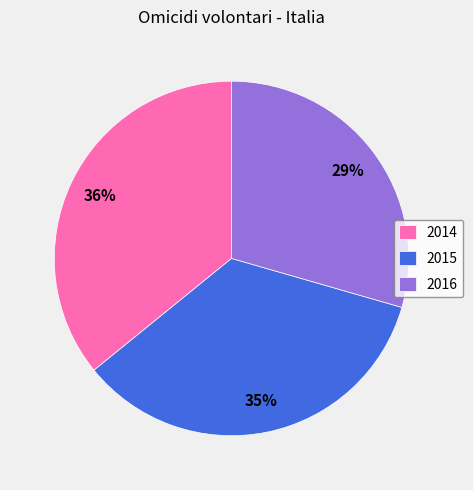

Which slice is the largest?

2014